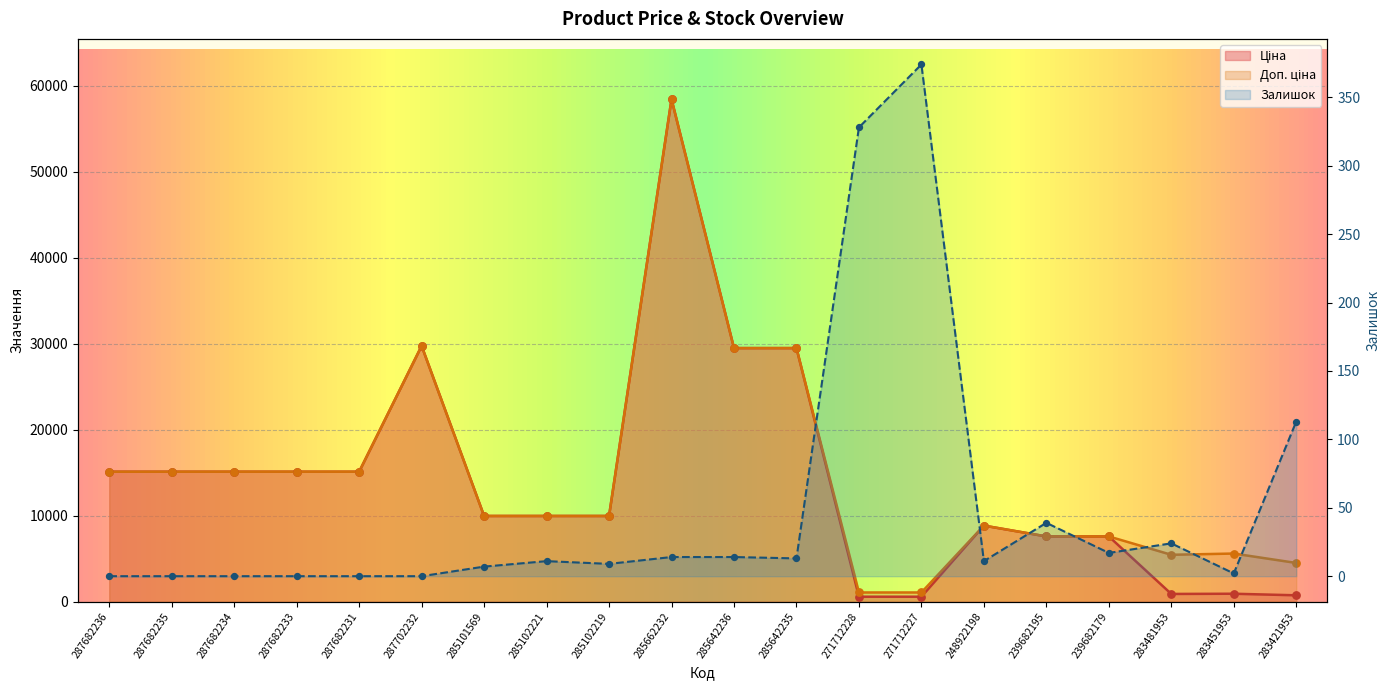

Which series reaches the minimum Y coordinate?

Залишок